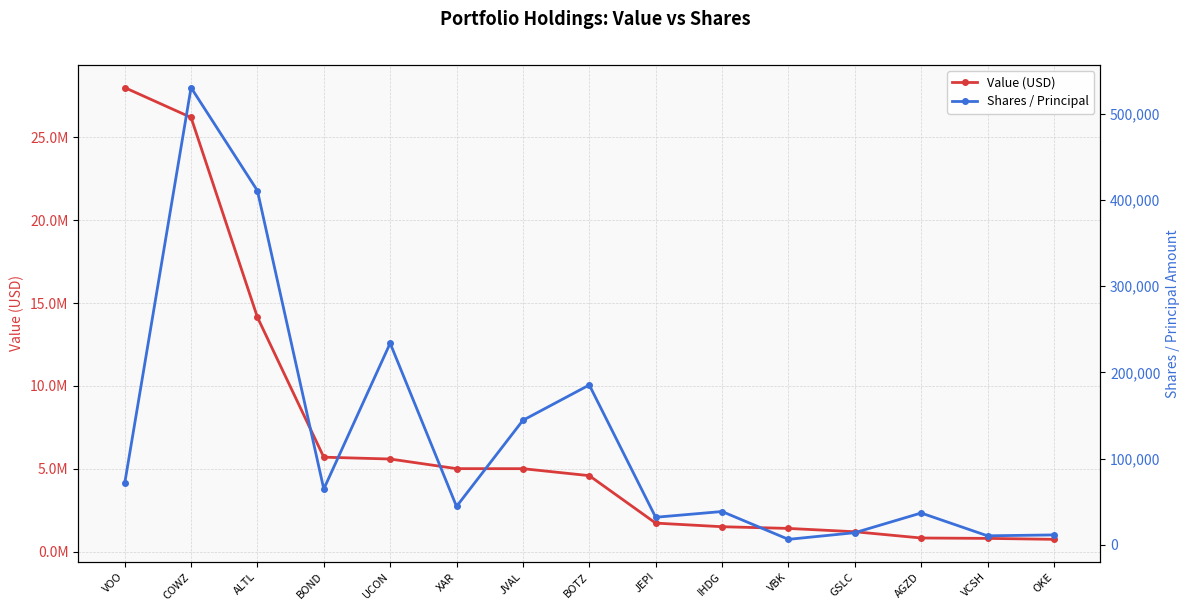

What position from the right is OKE?

1